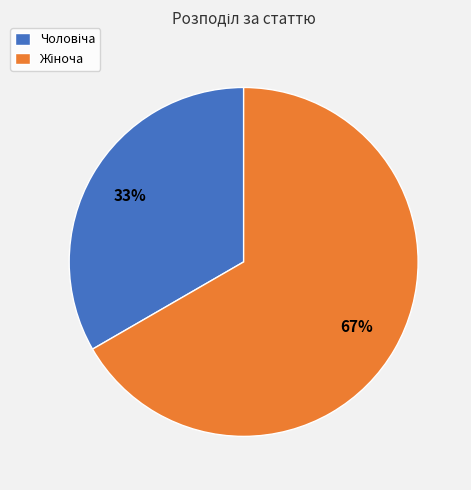

To the nearest percent, what is the average slice percentage?

50%